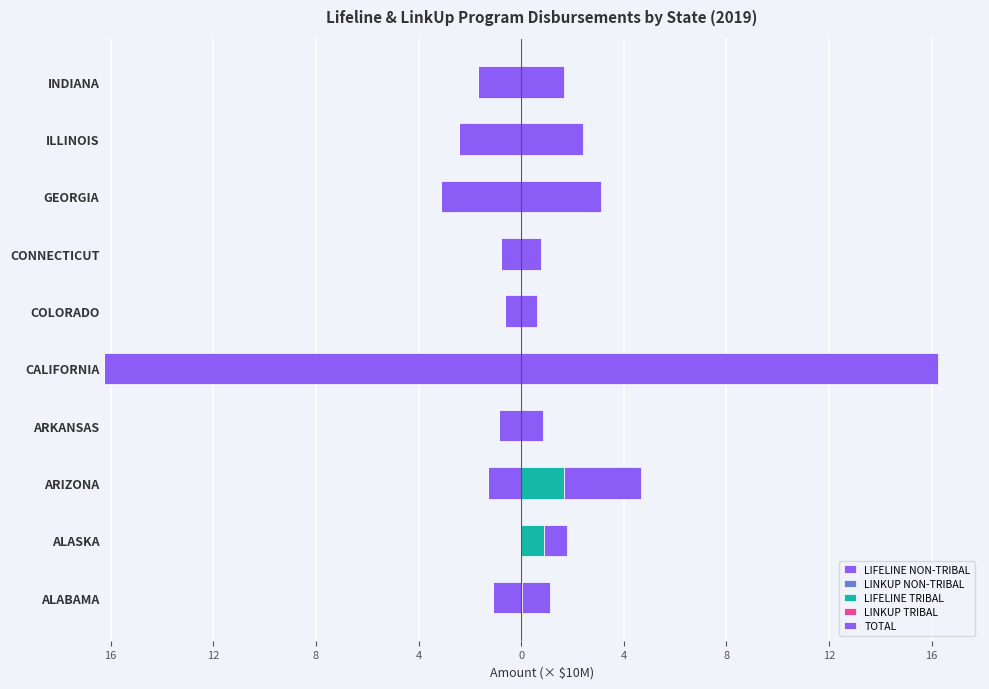

At how many categories does at least one series exceed -15?

10